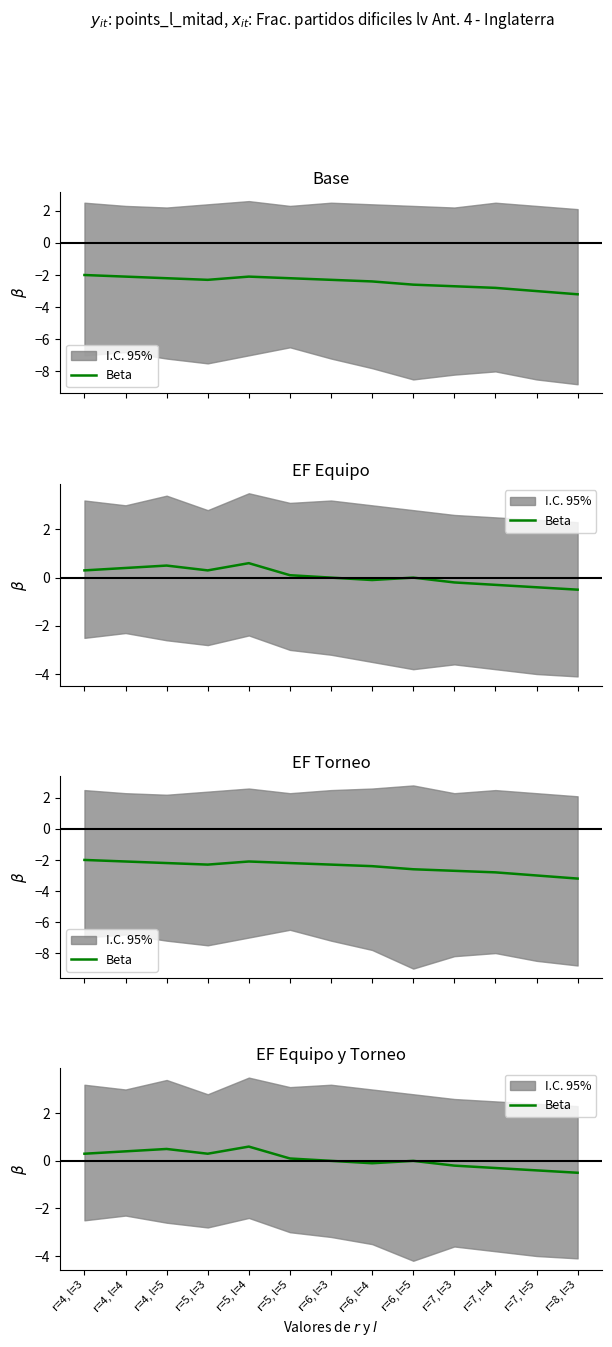

What is the sum of the values at r=5, l=5 and r=4, l=4?

0.5